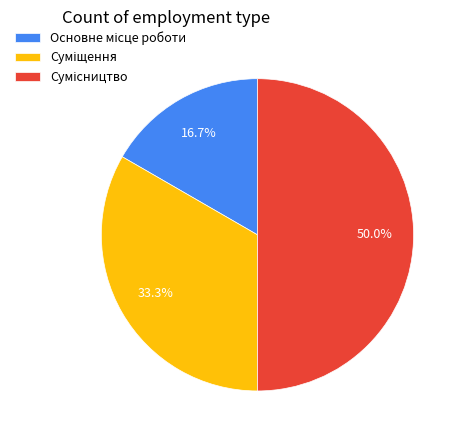

To the nearest percent, what portion does Сумісництво represent?

50%